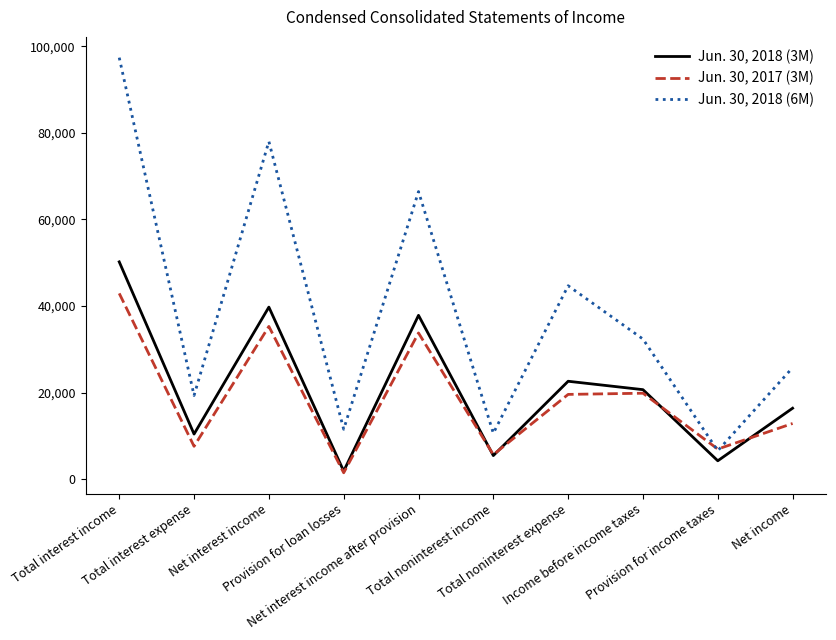

Is it true that Jun. 30, 2017 (3M) equals 7737 at Net income?

False